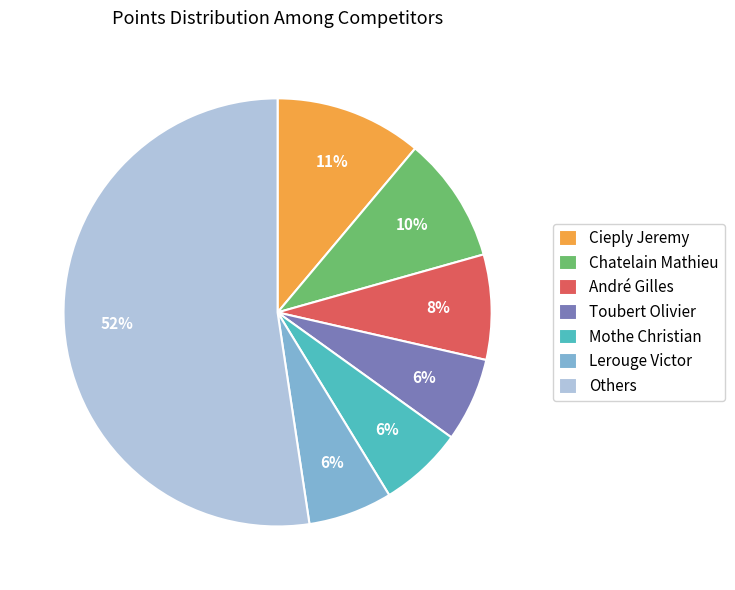

How many segments does this pie chart have?

7